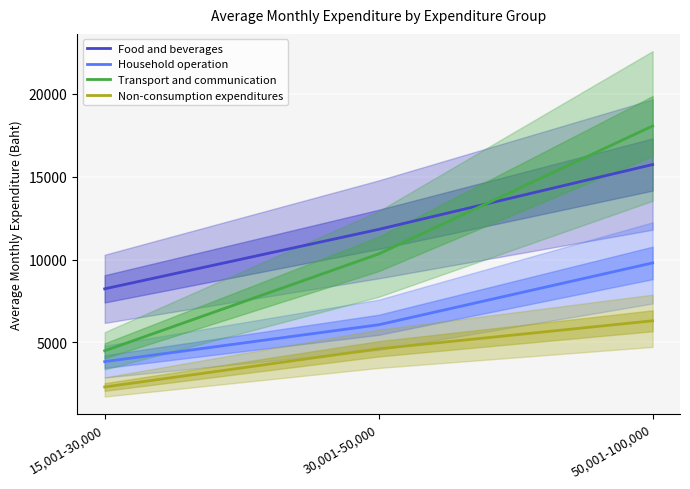

What is the difference between the maximum and minimum values in the Non-consumption expenditures series?

3994